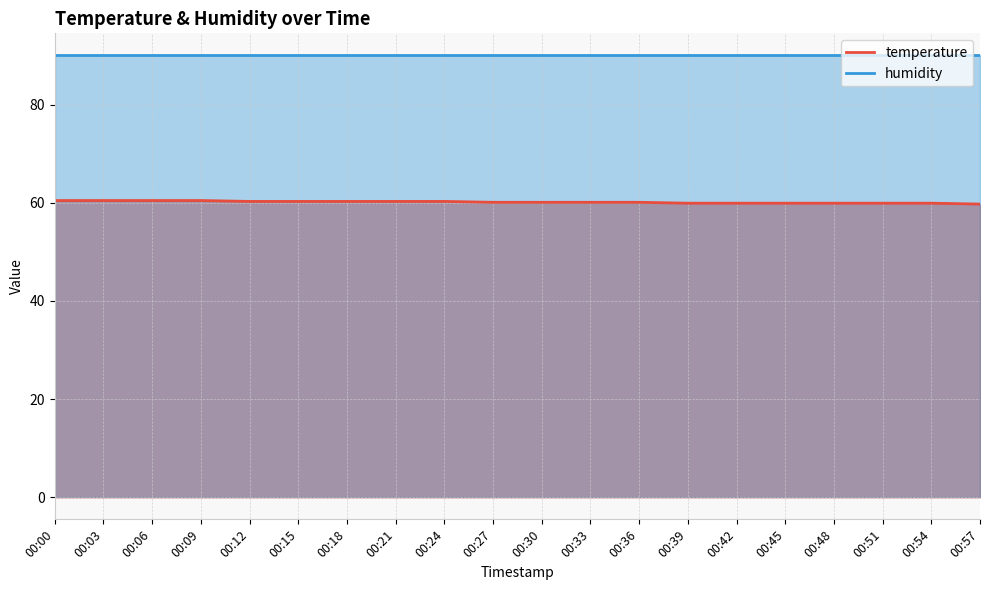

Reading right to left, transcribe all the data shown in this chart.

temperature: 59.7	59.9	59.9	59.9	59.9	59.9	59.9	60.1	60.1	60.1	60.1	60.3	60.3	60.3	60.3	60.3	60.4	60.4	60.4	60.4
humidity: 90.0	90.0	90.0	90.0	90.0	90.0	90.0	90.0	90.0	90.0	90.0	90.0	90.0	90.0	90.0	90.0	90.0	90.0	90.0	90.0